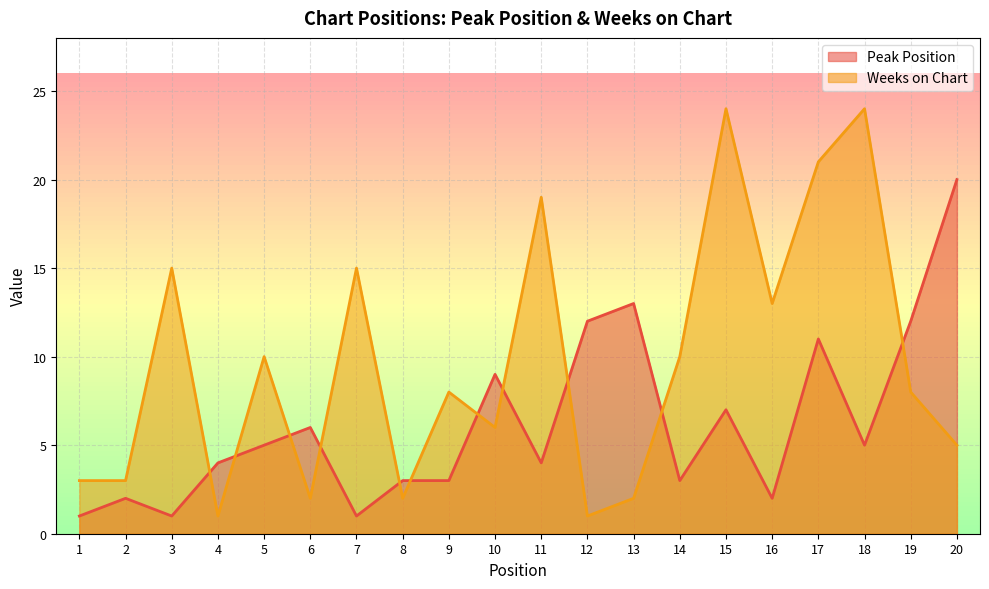

At which label is Peak Position closest to 10?

10